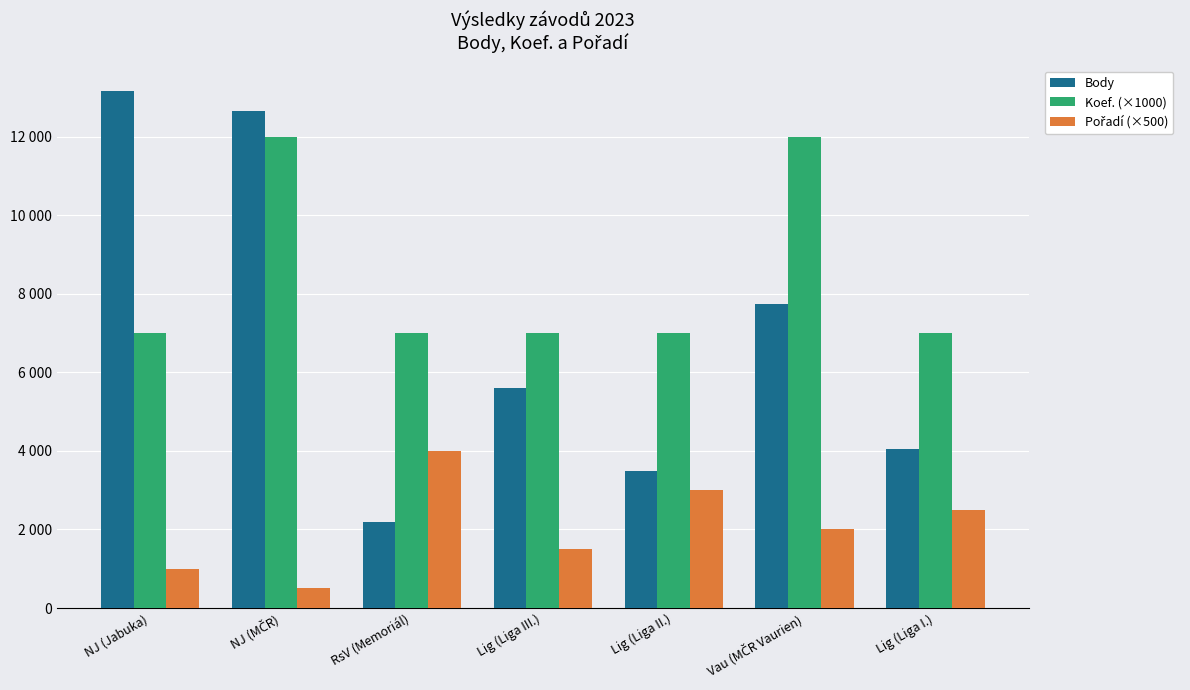

What is the label of the 1st bar from the left?

NJ (Jabuka)